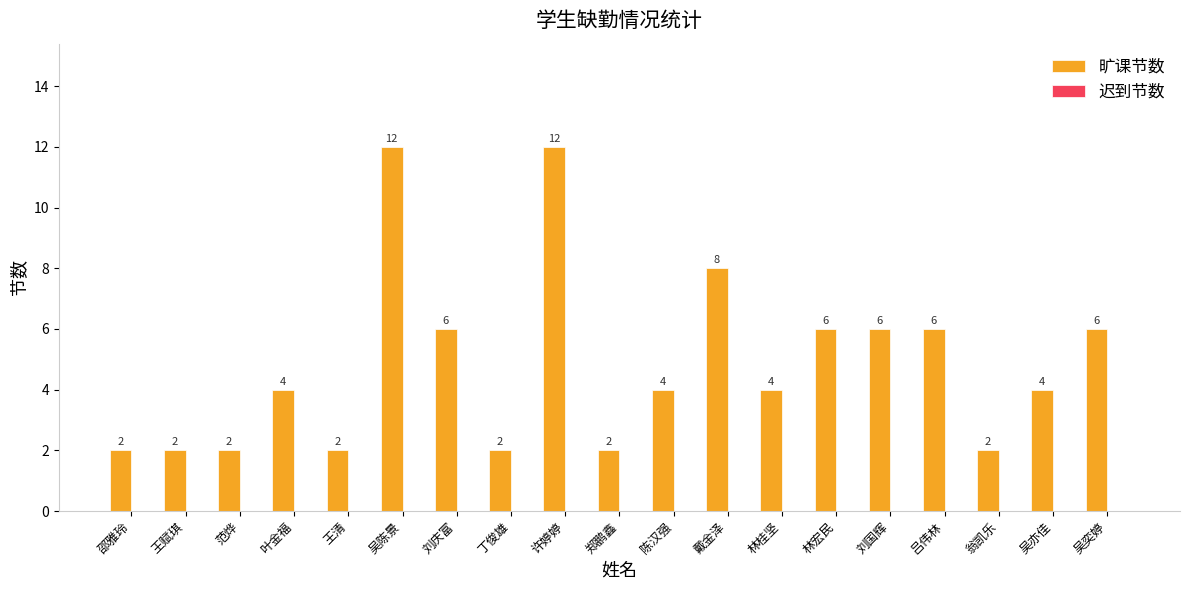

What is the greatest value displayed?

12